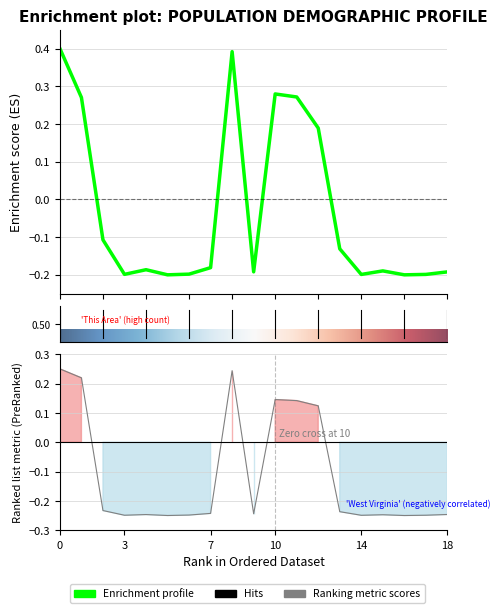

What is the difference between the maximum and minimum values in the West Virginia series?

0.5